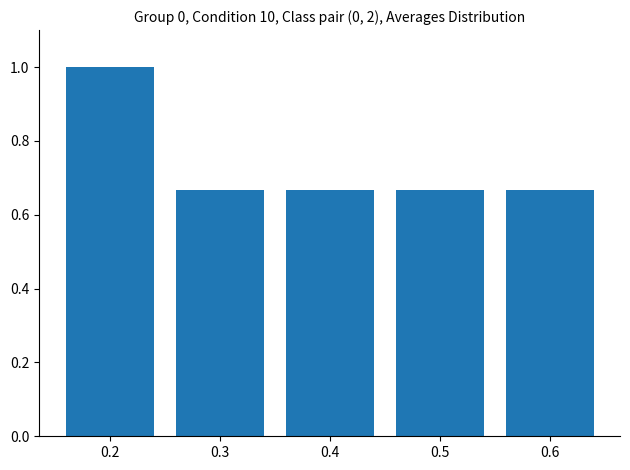

What is the sum of the values at 0.2 and 0.6?

1.7